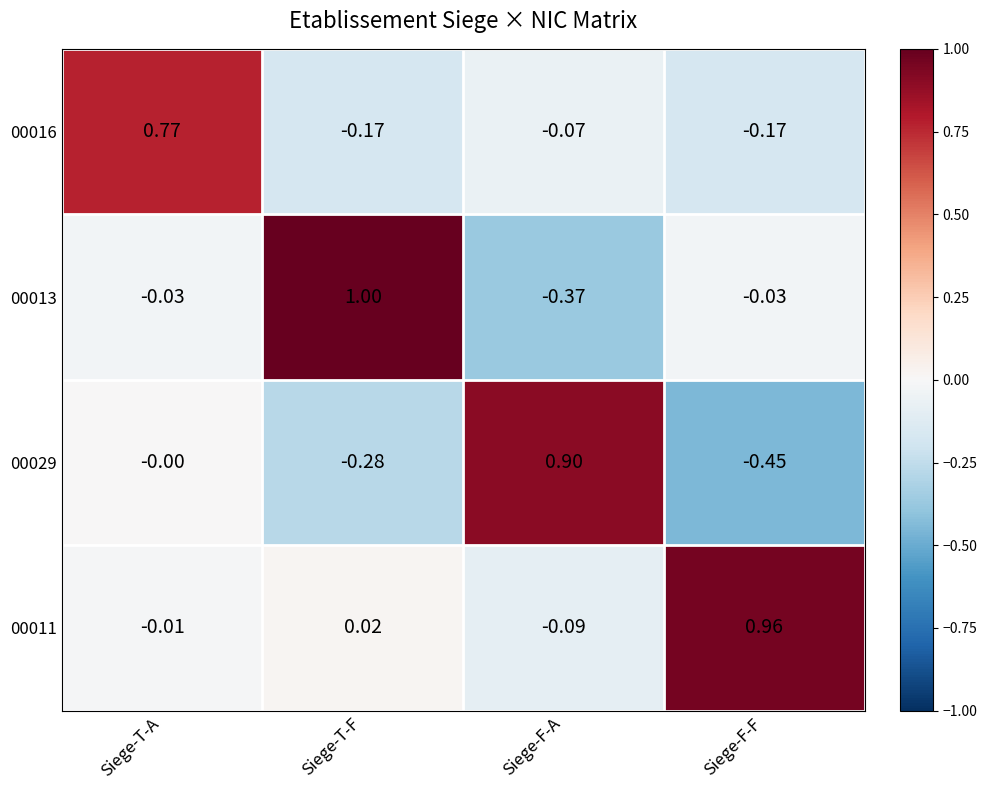

How many positive values does the 00013 series have?

1